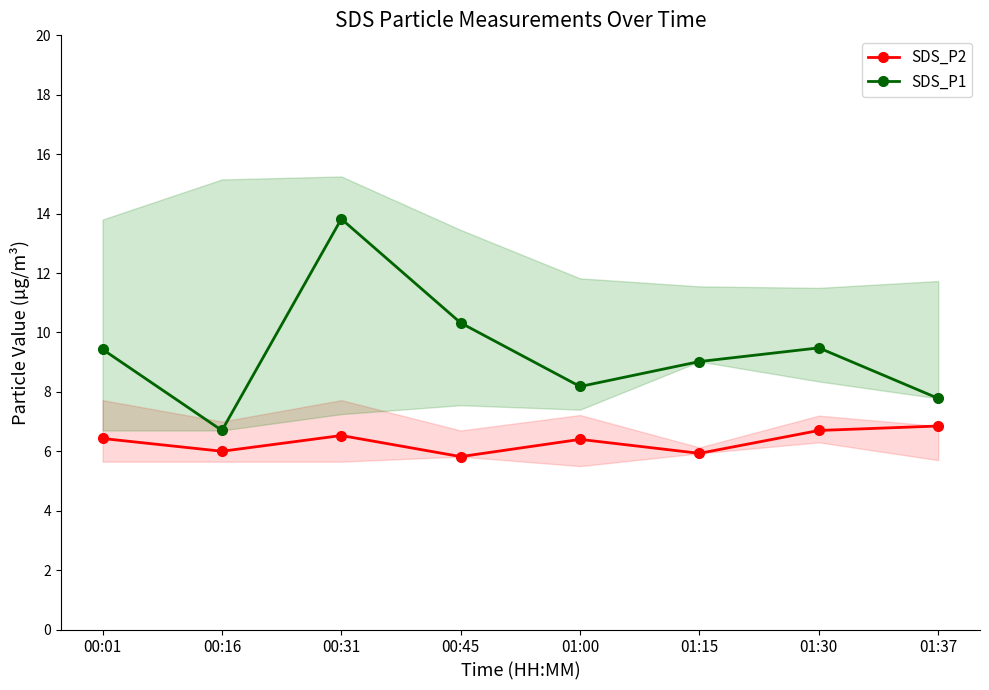

What is the difference between the second highest and minimum values in the SDS_P1 series?

3.6